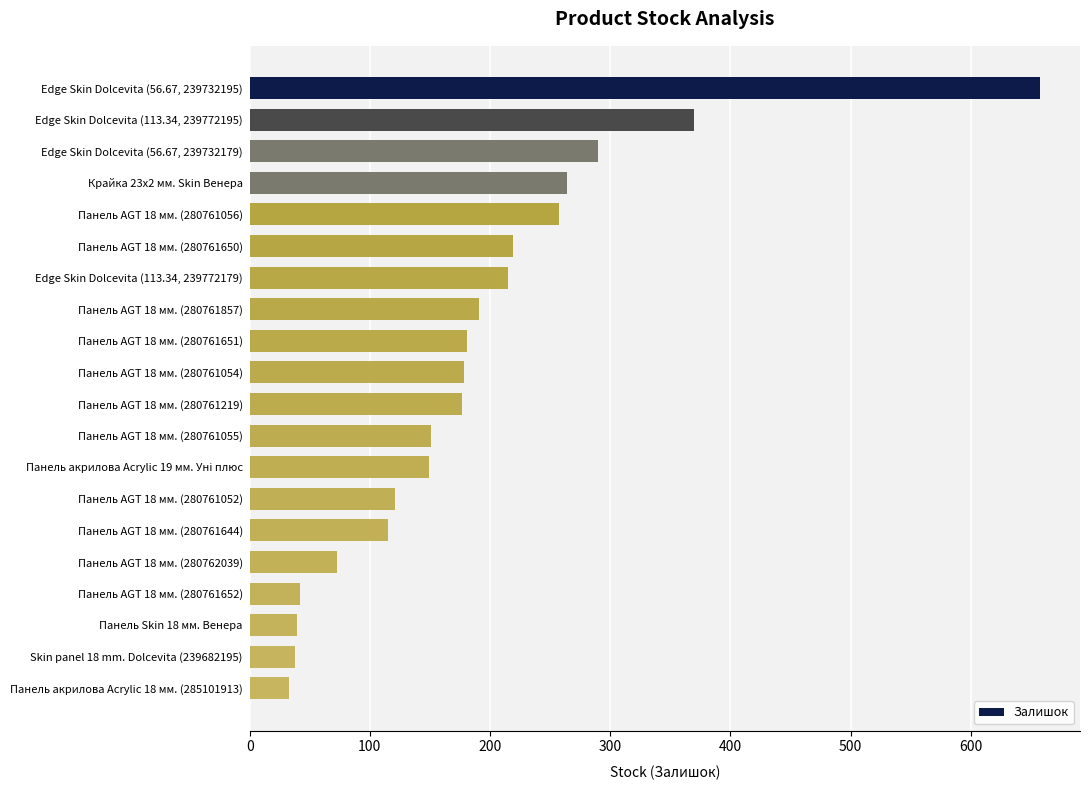

What is the value of the 18th bar from the top?

39